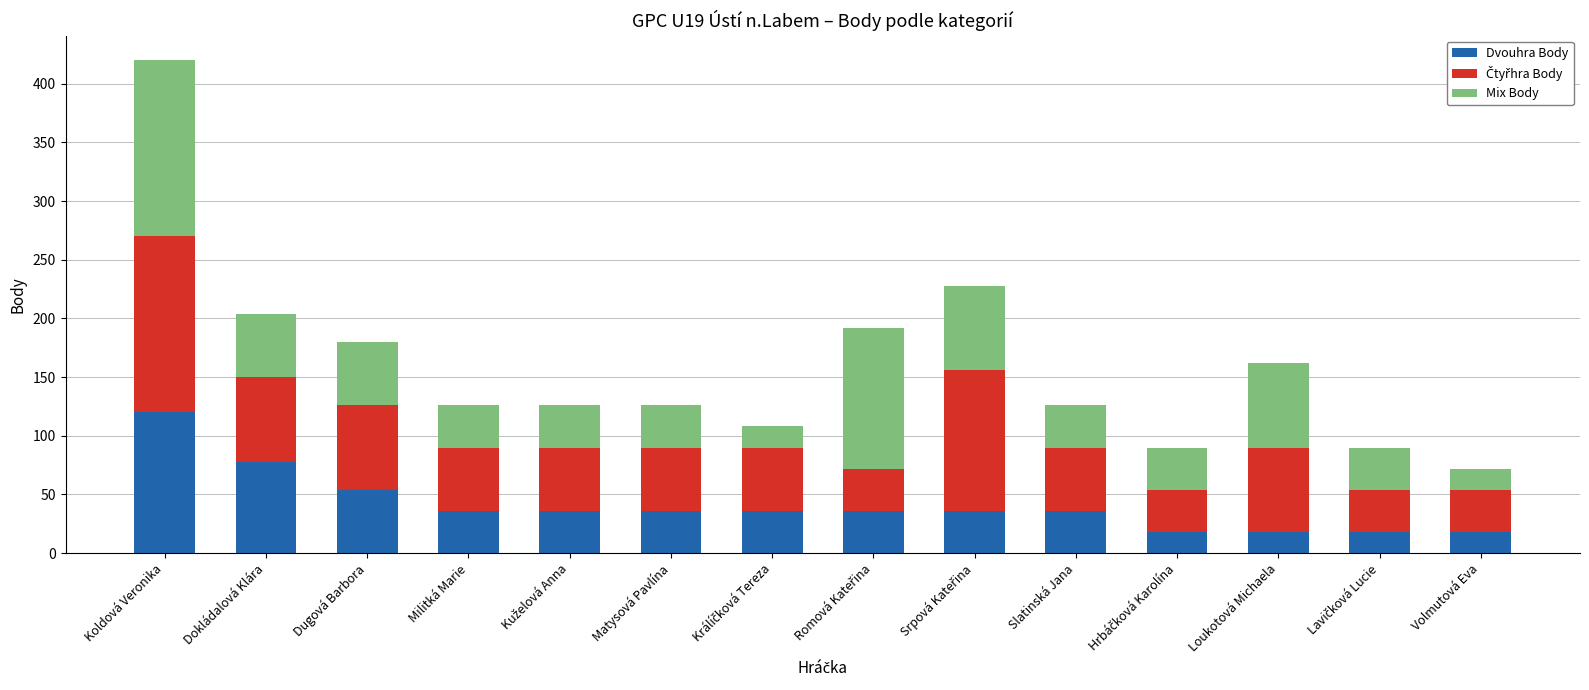

True or false: Dvouhra Body has a value of 18 at Loukotová Michaela.

True